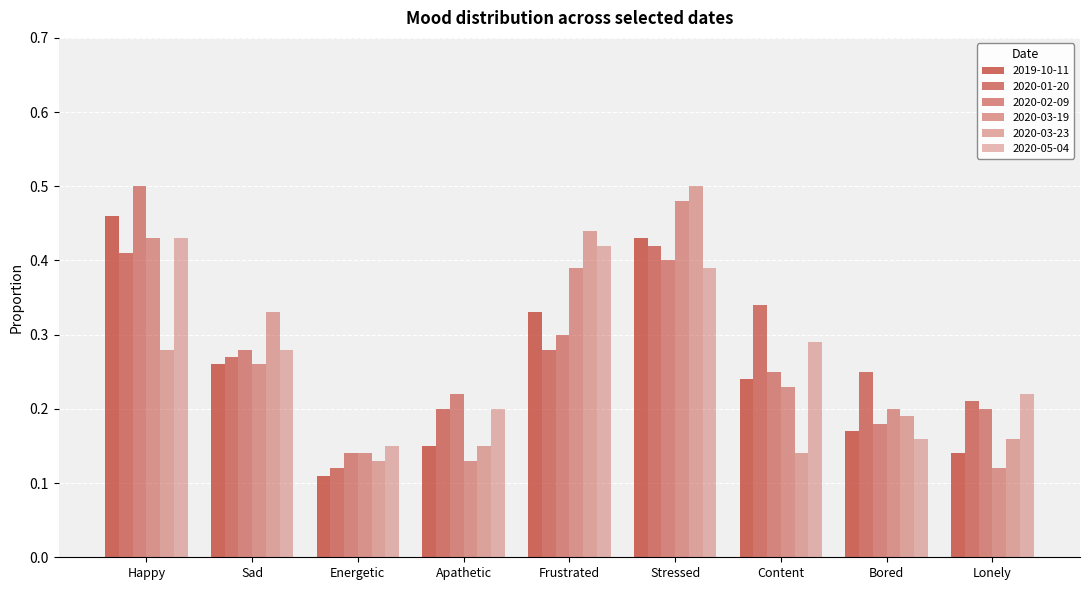

How many groups of bars are there?

9